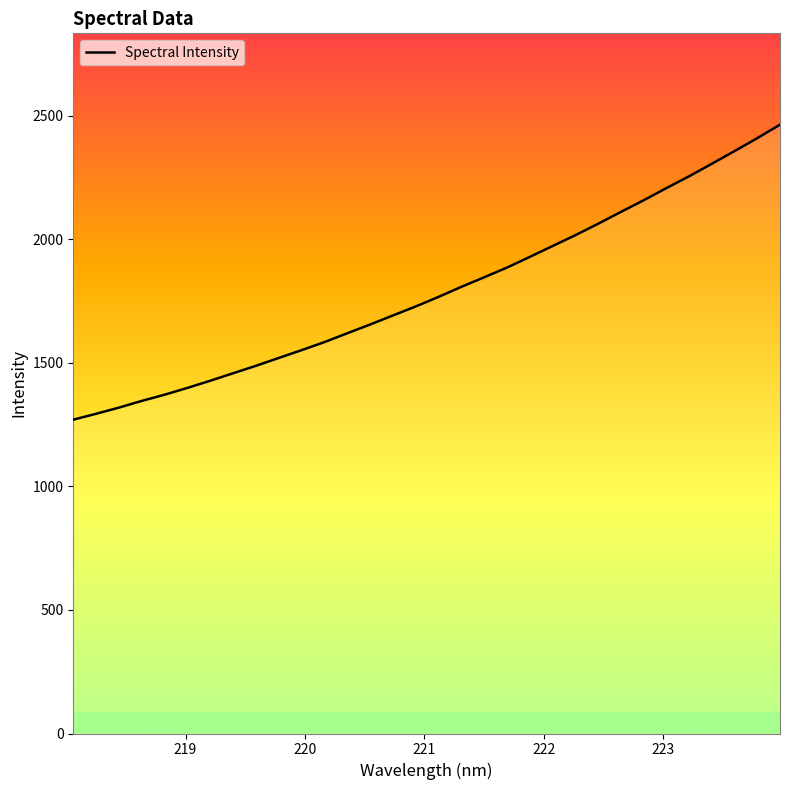

How many data points are less than 1766?

16